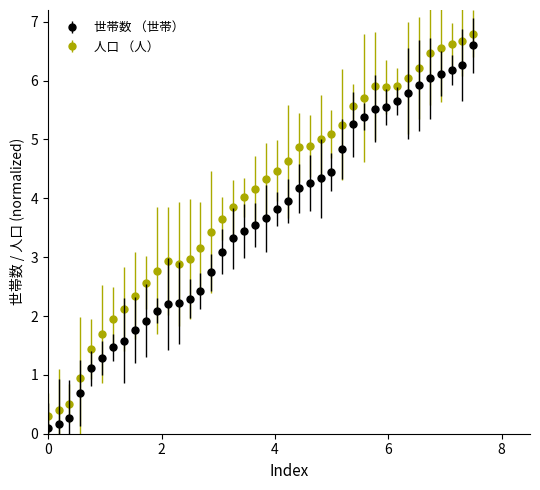

True or false: 人口 （人） and 世帯数 （世帯） intersect in this chart.

False